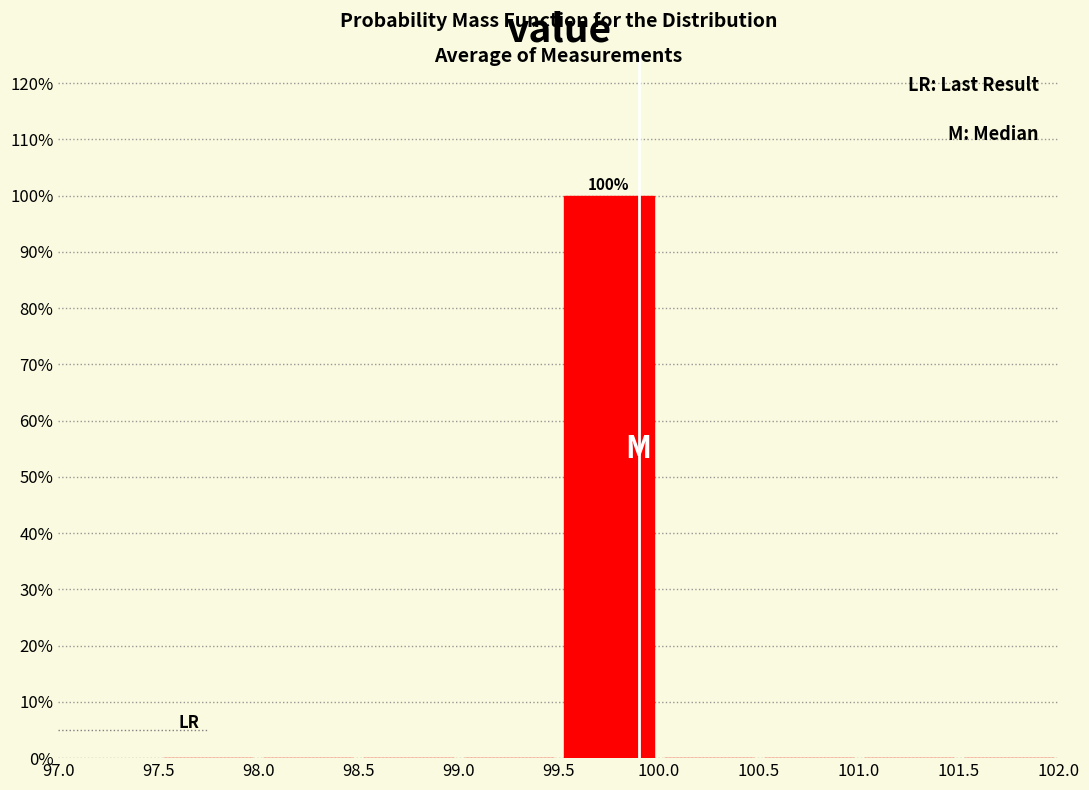

Which range on the x-axis has the tallest bar?

99.5 to 100.0